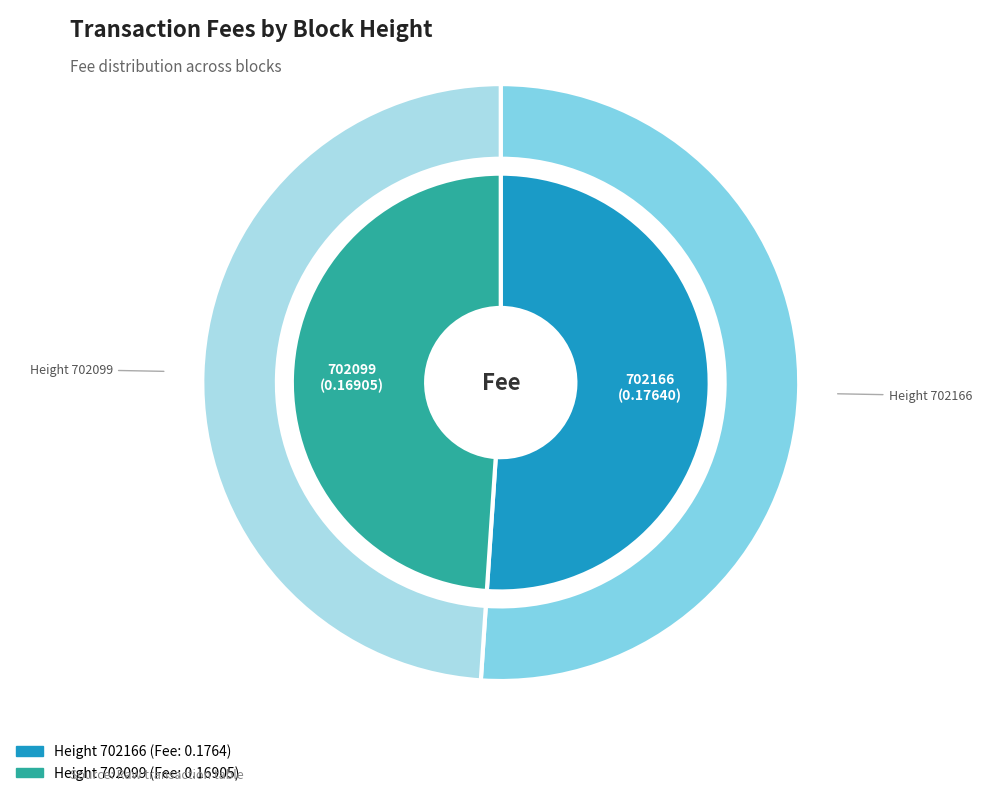

What percentage is NOT represented by 702166?

48.9%